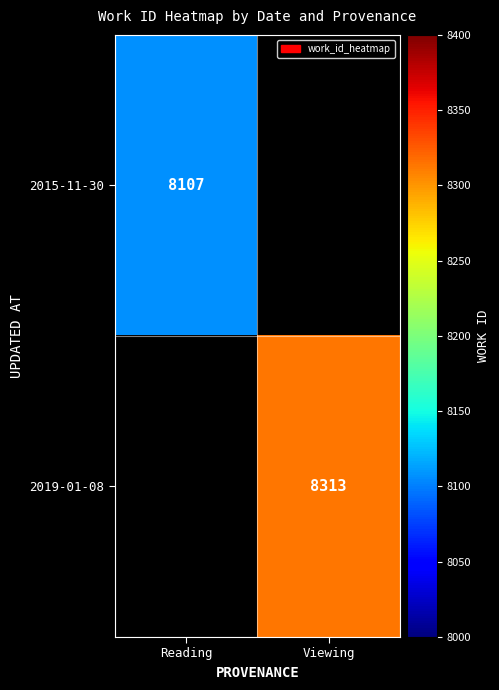

True or false: 2015-11-30 has a value of 5109 at Reading.

False